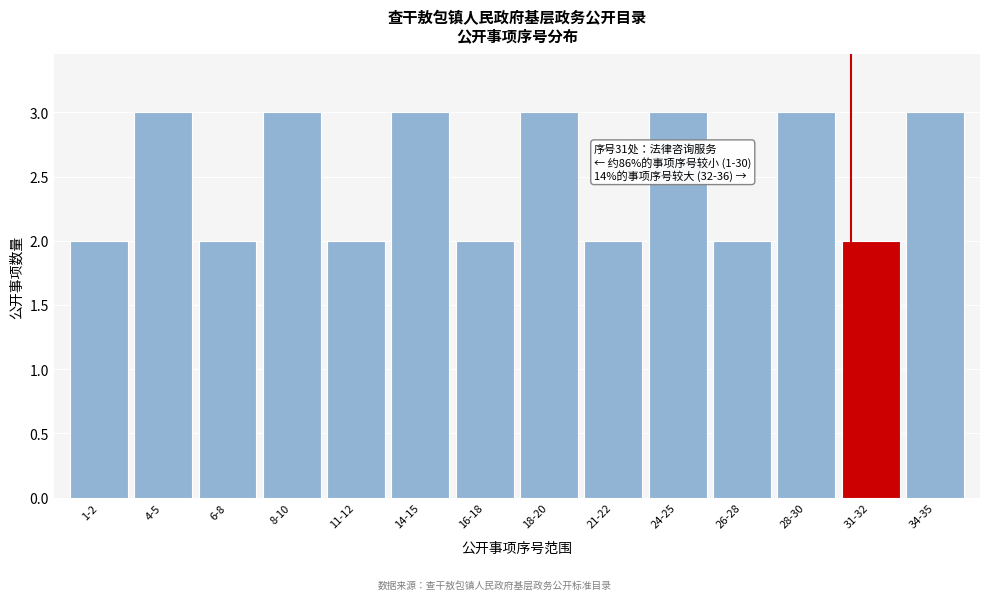

Reading left to right, transcribe all the data shown in this chart.

1-2=2	4-5=3	6-8=2	8-10=3	11-12=2	14-15=3	16-18=2	18-20=3	21-22=2	24-25=3	26-28=2	28-30=3	31-32=2	34-35=3